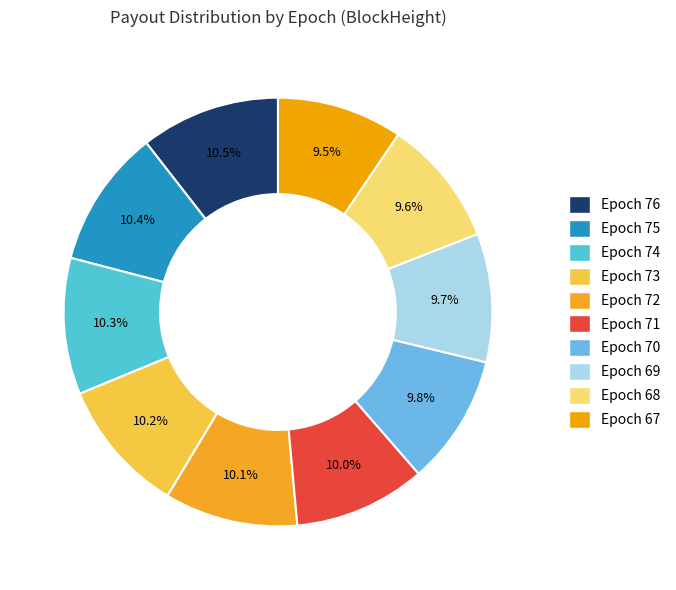

Is it true that Epoch 68 is 2% of the pie?

False